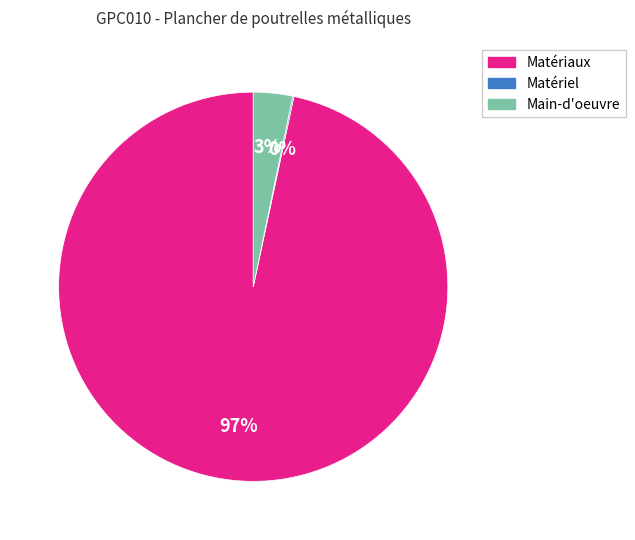

To the nearest percent, what is the average slice percentage?

33%